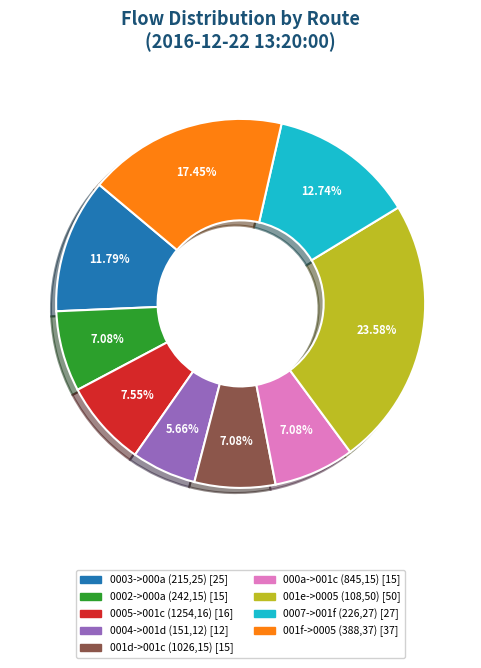

Does any single category account for the majority?

No